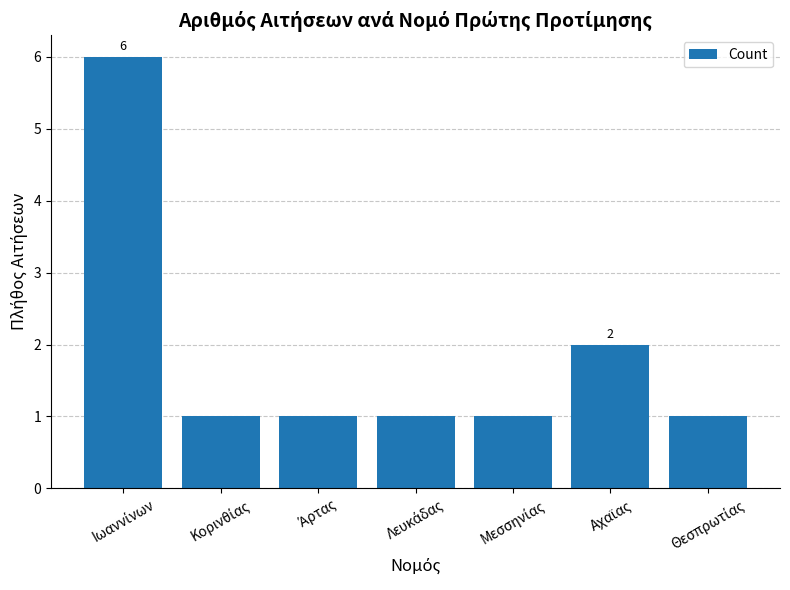

Are the bars grouped side by side (vs. stacked)?

No